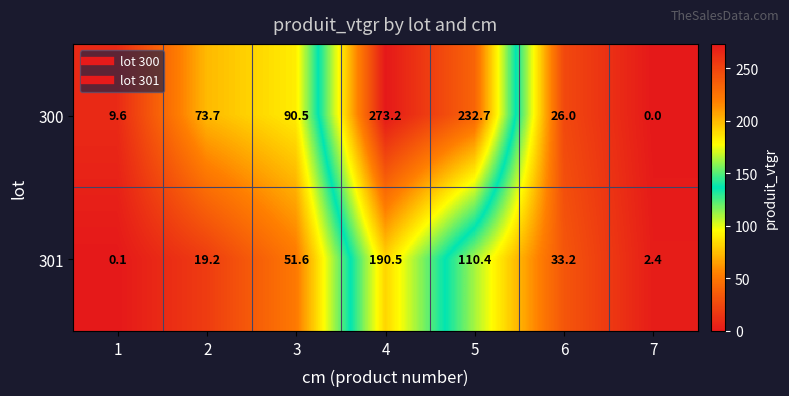

List the labels in order of 300 value, largest first.

4, 5, 3, 2, 6, 1, 7